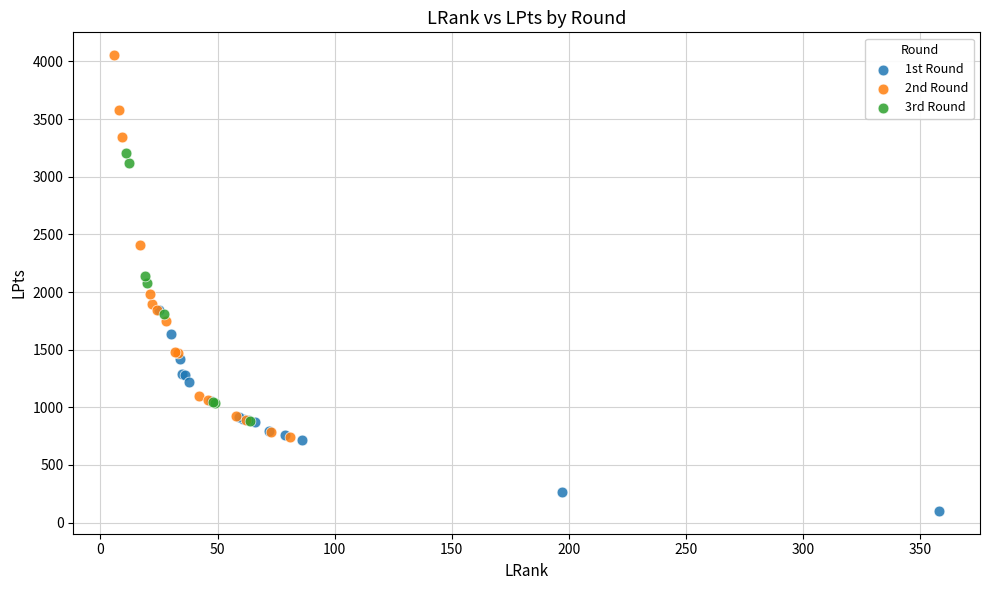

Which series has the widest spread of Y values?

2nd Round